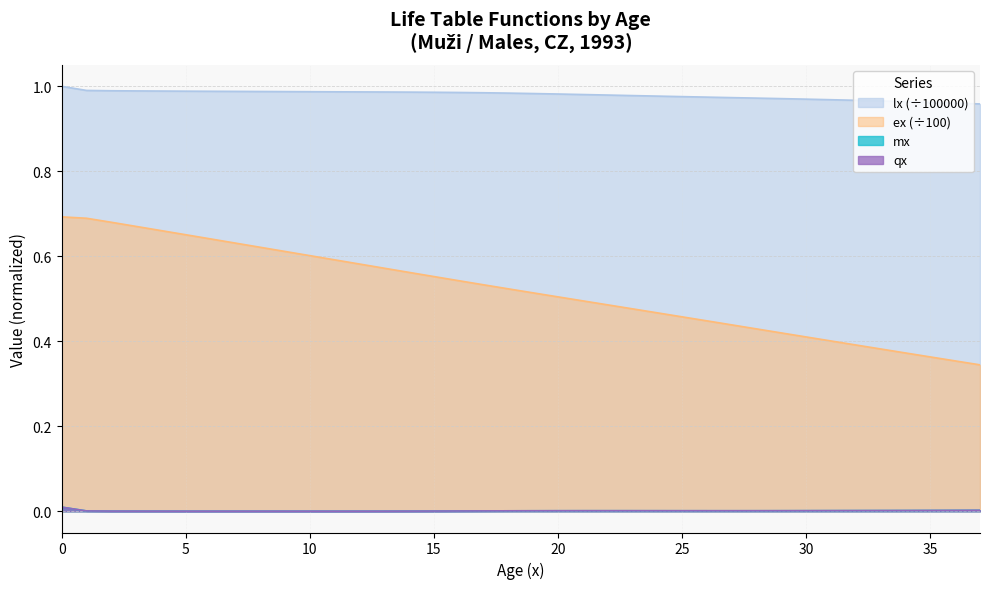

List the labels in order of ex value, largest first.

0, 1, 2, 3, 4, 5, 6, 7, 8, 9, 10, 11, 12, 13, 14, 15, 16, 17, 18, 19, 20, 21, 22, 23, 24, 25, 26, 27, 28, 29, 30, 31, 32, 33, 34, 35, 36, 37